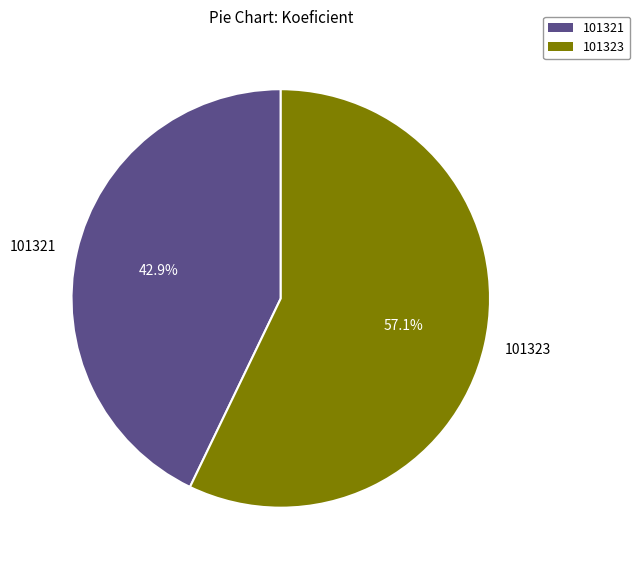

To the nearest percent, what is the combined percentage of 101321 and 101323?

100%